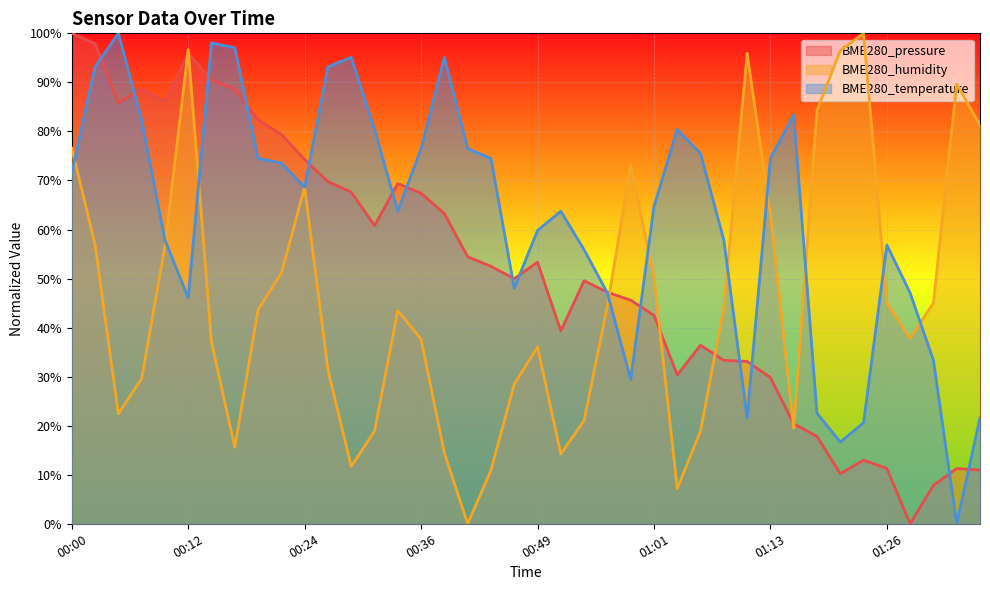

Reading left to right, list all the values displayed in this chart.

BME280_pressure: 00:00=1.0	00:02=1.0	00:05=0.9	00:07=0.9	00:09=0.9	00:12=1.0	00:14=0.9	00:17=0.9	00:19=0.8	00:22=0.8	00:24=0.7	00:27=0.7	00:29=0.7	00:32=0.6	00:34=0.7	00:36=0.7	00:39=0.6	00:41=0.5	00:44=0.5	00:46=0.5	00:49=0.5	00:51=0.4	00:54=0.5	00:56=0.5	00:59=0.5	01:01=0.4	01:04=0.3	01:06=0.4	01:08=0.3	01:11=0.3	01:13=0.3	01:16=0.2	01:18=0.2	01:21=0.1	01:23=0.1	01:26=0.1	01:28=0.0	01:31=0.1	01:33=0.1	01:35=0.1
BME280_humidity: 00:00=0.8	00:02=0.6	00:05=0.2	00:07=0.3	00:09=0.6	00:12=1.0	00:14=0.4	00:17=0.2	00:19=0.4	00:22=0.5	00:24=0.7	00:27=0.3	00:29=0.1	00:32=0.2	00:34=0.4	00:36=0.4	00:39=0.1	00:41=0.0	00:44=0.1	00:46=0.3	00:49=0.4	00:51=0.1	00:54=0.2	00:56=0.4	00:59=0.7	01:01=0.5	01:04=0.1	01:06=0.2	01:08=0.4	01:11=1.0	01:13=0.6	01:16=0.2	01:18=0.8	01:21=1.0	01:23=1.0	01:26=0.5	01:28=0.4	01:31=0.5	01:33=0.9	01:35=0.8
BME280_temperature: 00:00=0.7	00:02=0.9	00:05=1.0	00:07=0.8	00:09=0.6	00:12=0.5	00:14=1.0	00:17=1.0	00:19=0.7	00:22=0.7	00:24=0.7	00:27=0.9	00:29=1.0	00:32=0.8	00:34=0.6	00:36=0.8	00:39=1.0	00:41=0.8	00:44=0.7	00:46=0.5	00:49=0.6	00:51=0.6	00:54=0.6	00:56=0.5	00:59=0.3	01:01=0.6	01:04=0.8	01:06=0.8	01:08=0.6	01:11=0.2	01:13=0.7	01:16=0.8	01:18=0.2	01:21=0.2	01:23=0.2	01:26=0.6	01:28=0.5	01:31=0.3	01:33=0.0	01:35=0.2